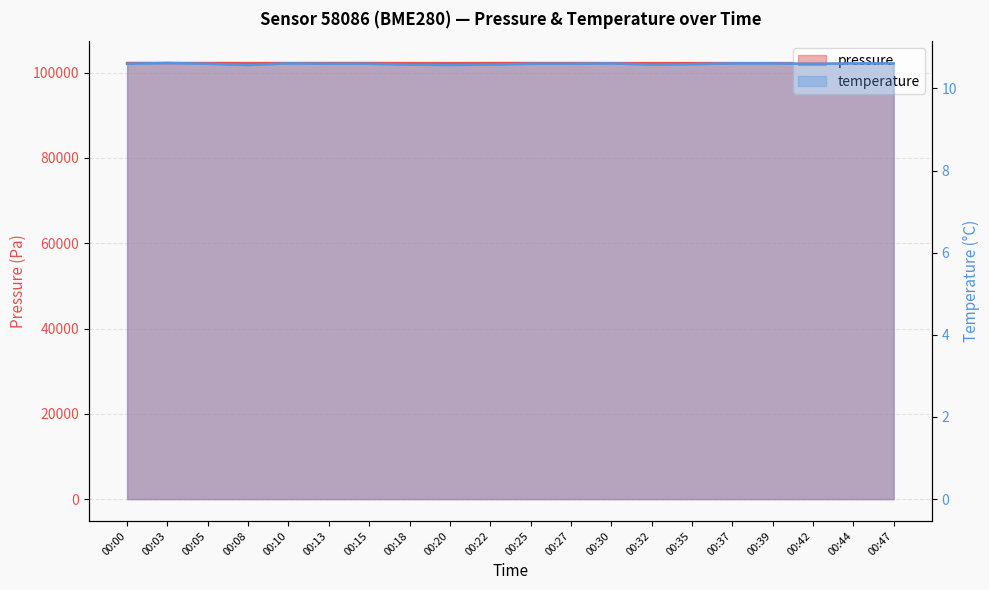

Between 00:30 and 00:25, which is larger?

00:25